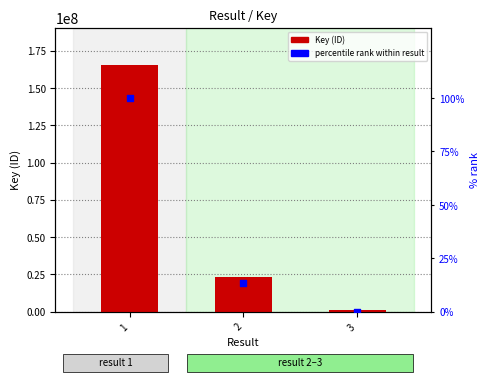

Which series reaches the minimum Y coordinate?

percentile rank within result